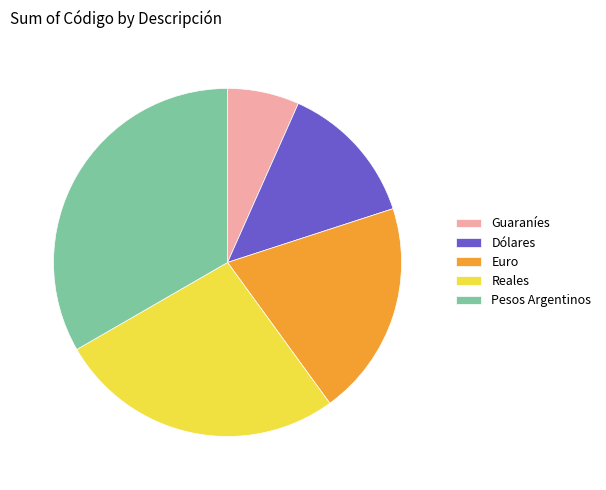

The Dólares slice represents 5% of the pie. True or false?

False